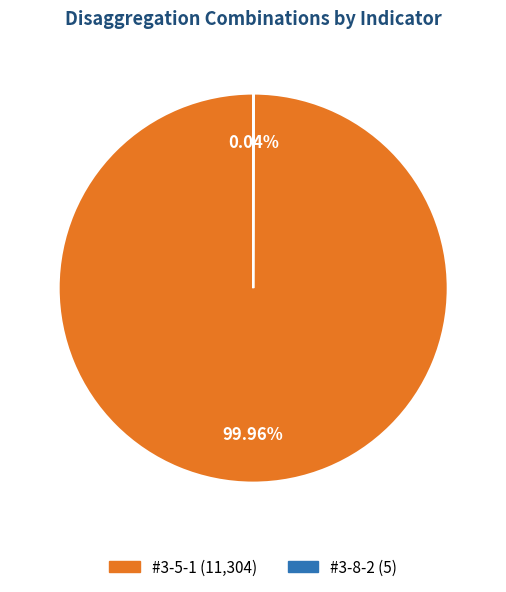

True or false: #3-5-1 accounts for 94% of the total.

False